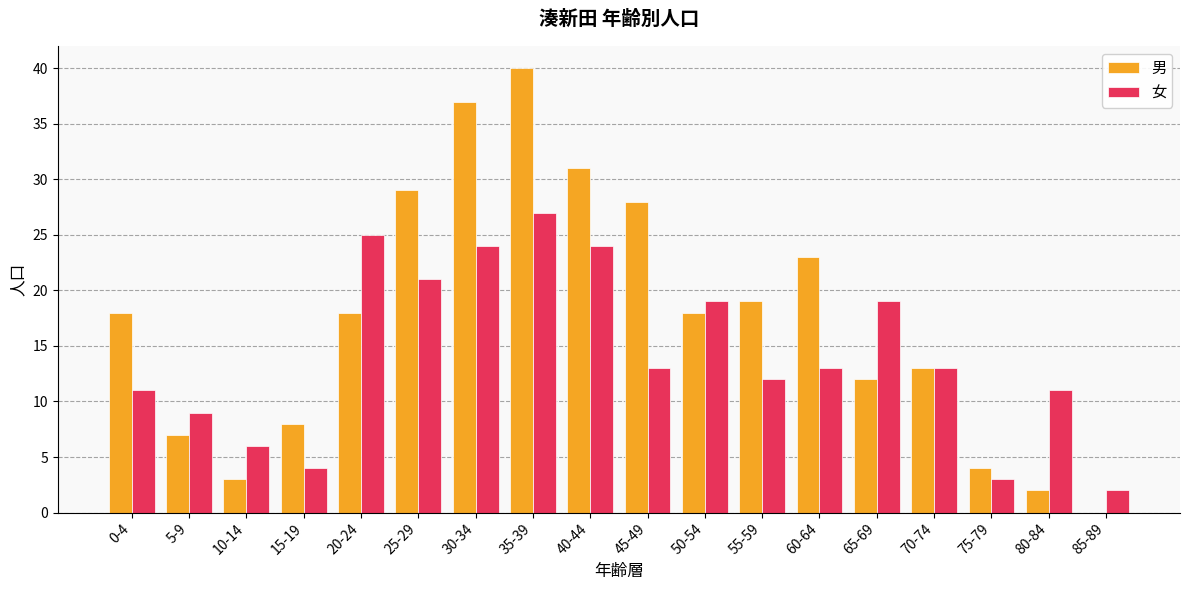

How many groups of bars are there?

18